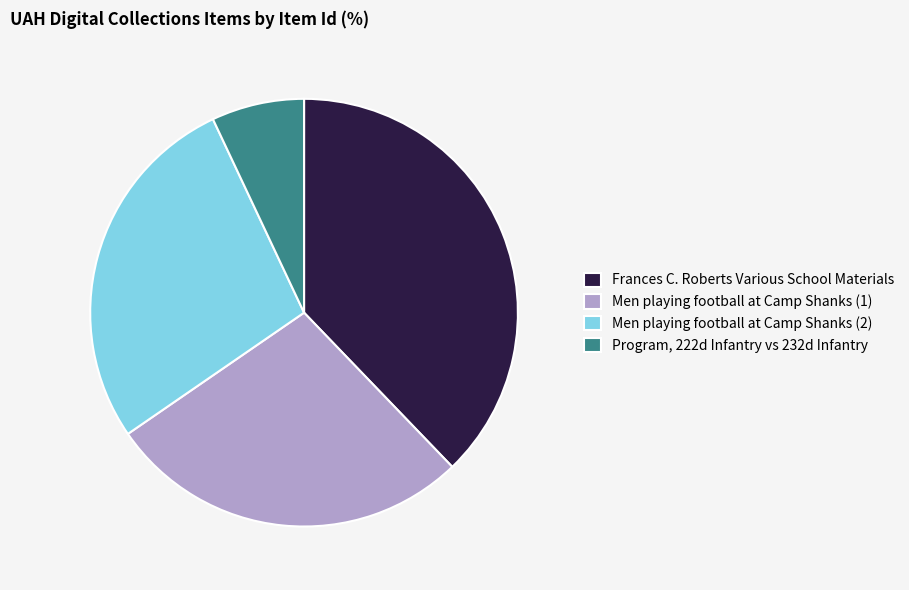

Does Program, 222d Infantry vs 232d Infantry represent more than half of the total?

No